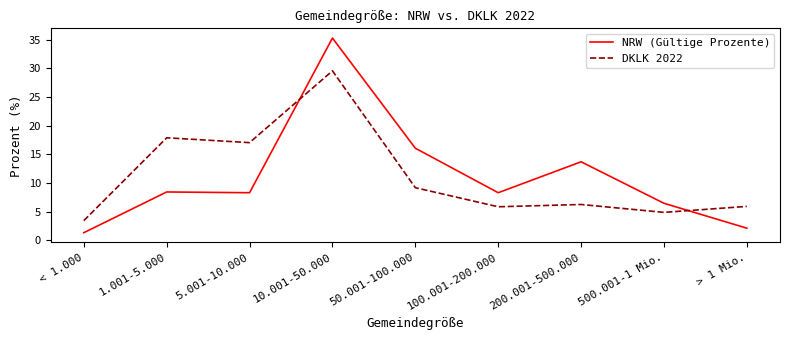

Which category has the highest value across all series?

10.001-50.000